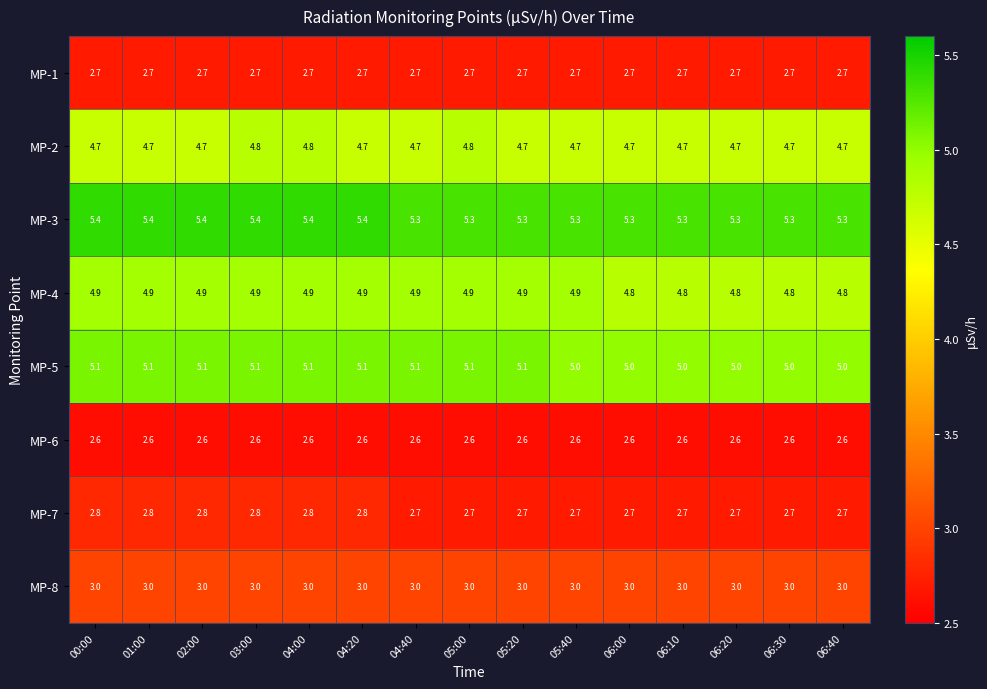

What is the sum of the MP-2 values at 04:20 and 05:00?

9.5